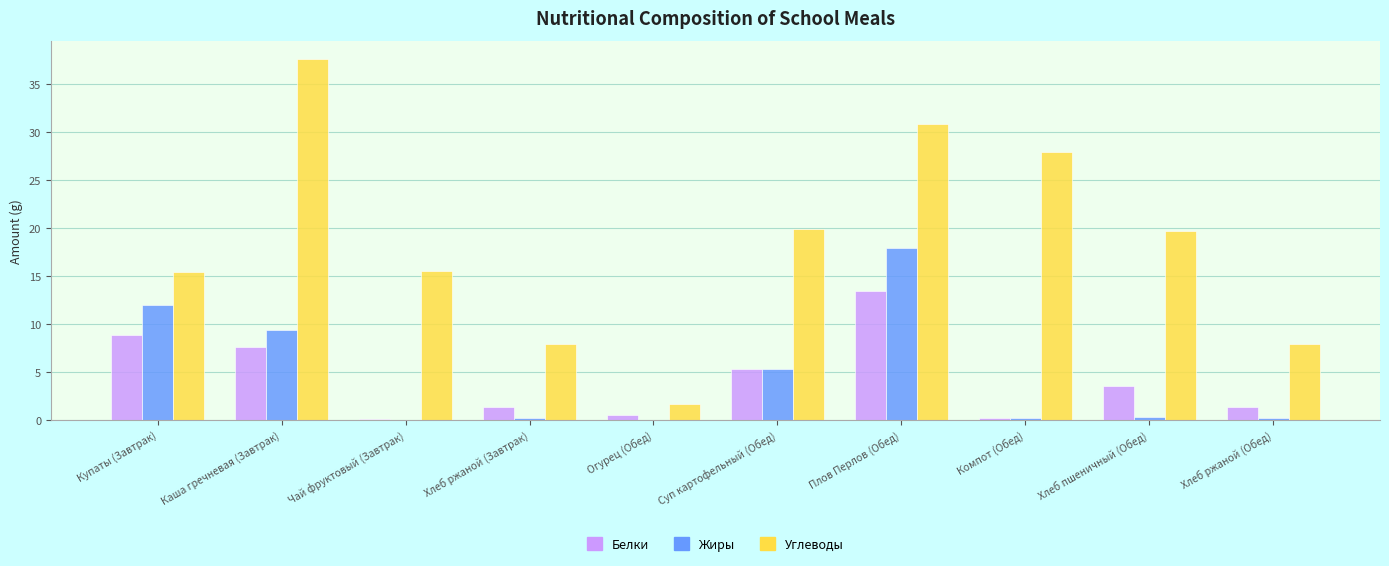

How many values in the Углеводы series exceed 19?

5